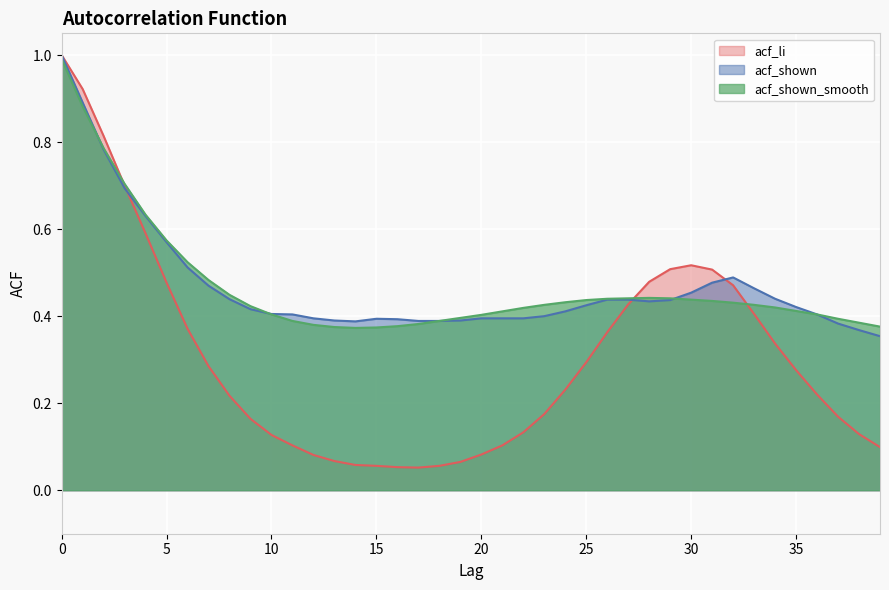

Where is acf_li nearest to the value 0?

17